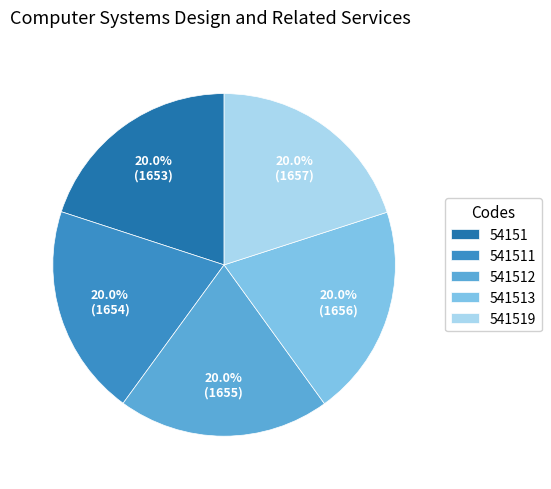

To the nearest percent, what percentage of the pie is 541519?

20%